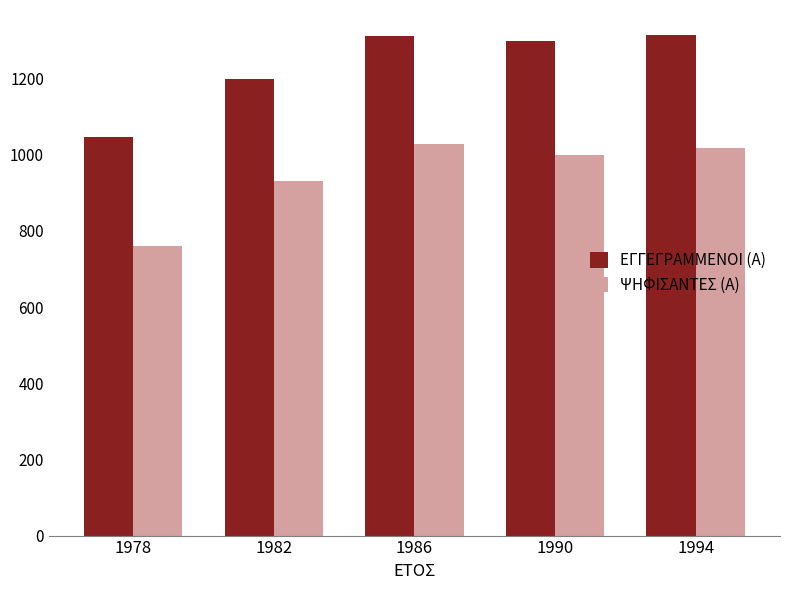

Rank the series at 1990 from highest to lowest value.

ΕΓΓΕΓΡΑΜΜΕΝΟΙ (Α), ΨΗΦΙΣΑΝΤΕΣ (Α)